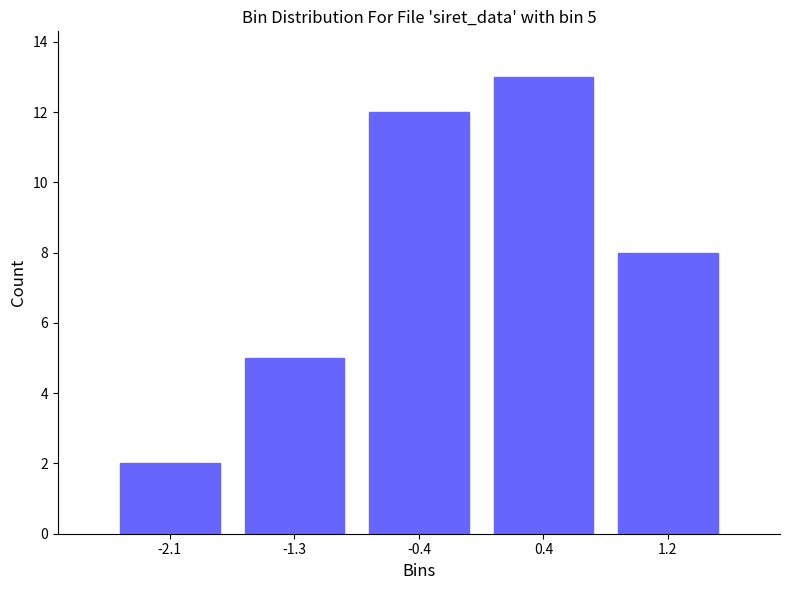

Which range on the x-axis has the tallest bar?

0.0 to 0.8